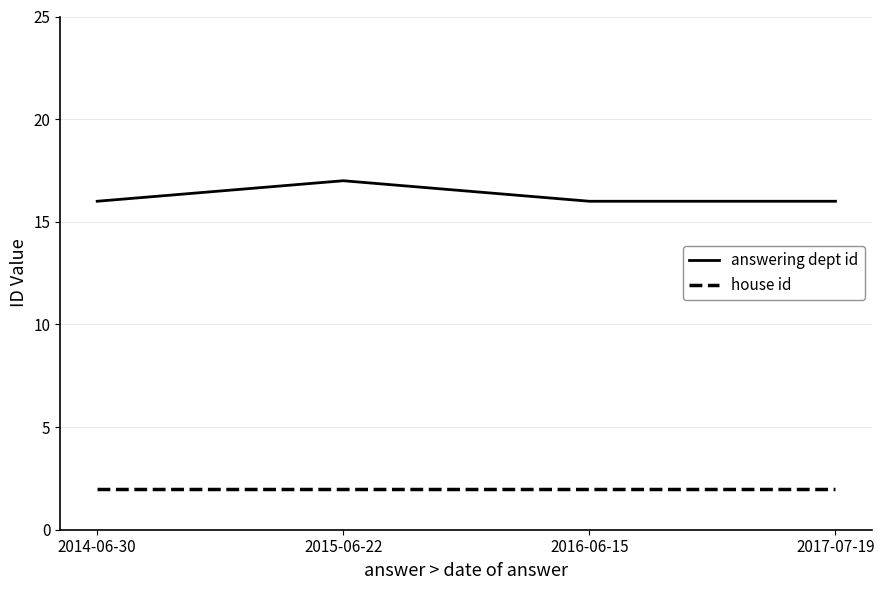

What value does the answering dept id series have at 2017-07-19?

16